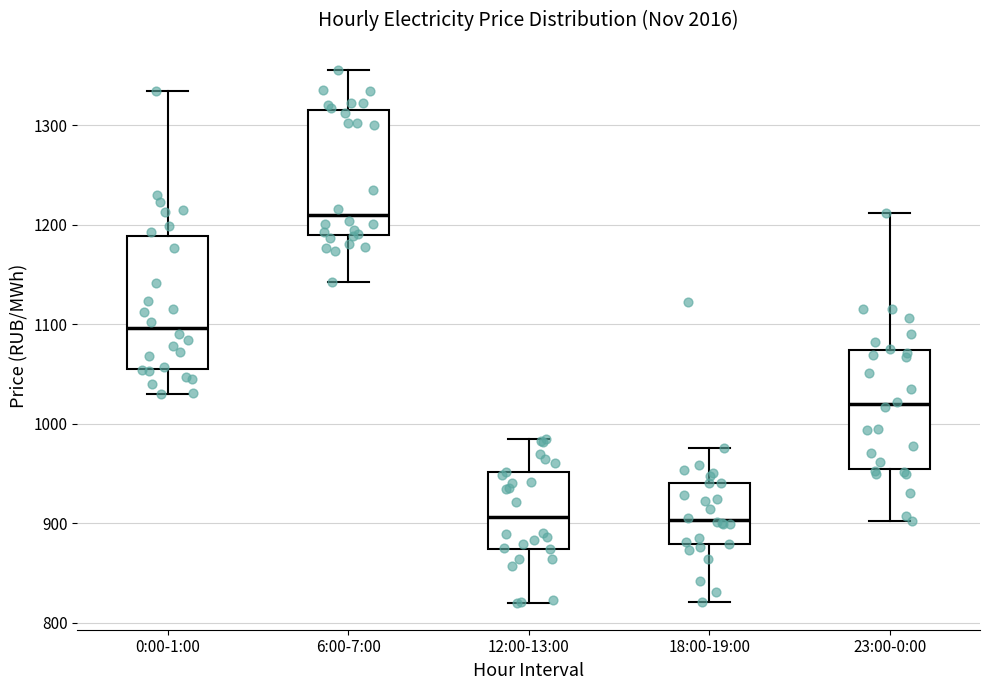

Reading left to right, read every box against the y-axis: the position of its median line, the range the box covers, and the ends of its whiskers. The values are not printed on the chart, so give them approximately, as read against the axis.

0:00-1:00: median 1100, box 1060 to 1190, whiskers 1030 to 1330
6:00-7:00: median 1210, box 1190 to 1320, whiskers 1140 to 1360
12:00-13:00: median 910, box 870 to 950, whiskers 820 to 980
18:00-19:00: median 900, box 880 to 940, whiskers 820 to 980
23:00-0:00: median 1020, box 950 to 1070, whiskers 900 to 1210